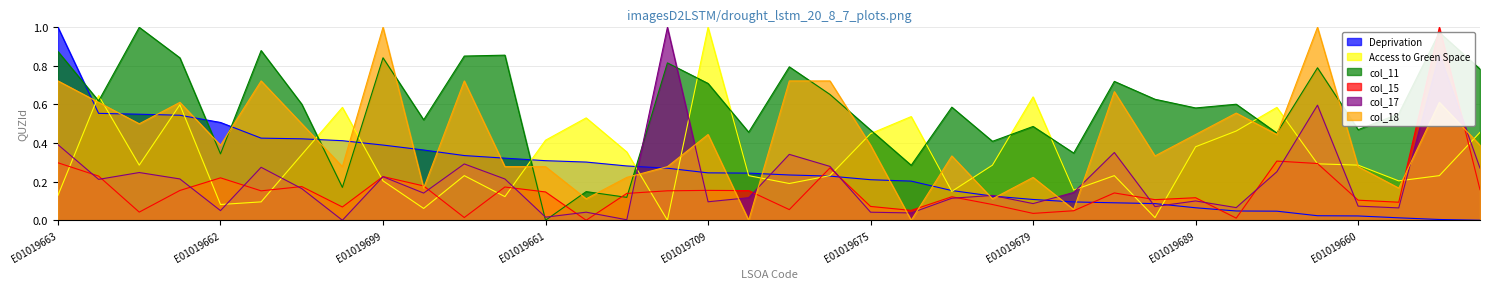

Is it true that col_11 equals 0.5 at E01019657?

True